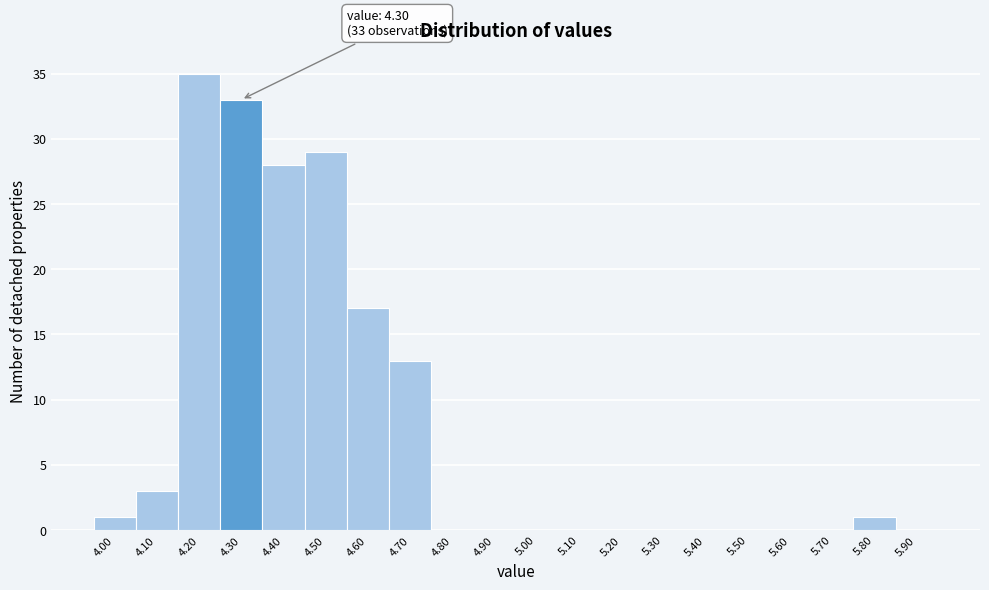

Which range on the x-axis has the tallest bar?

4.15 to 4.25